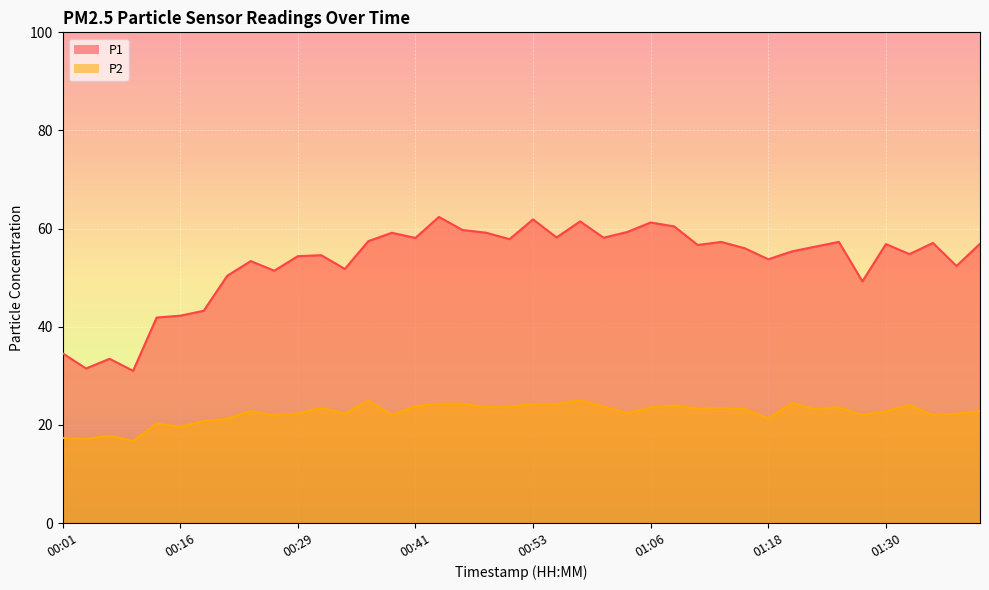

True or false: P2 and P1 intersect in this chart.

False